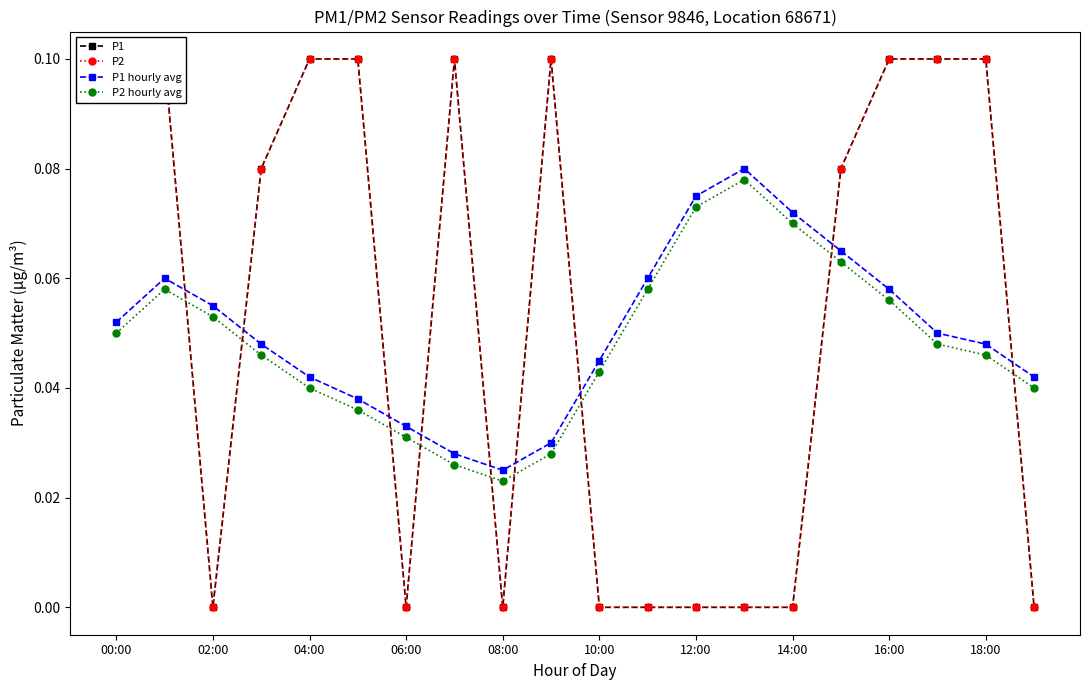

What is the highest value of the P2 hourly avg series?

0.1